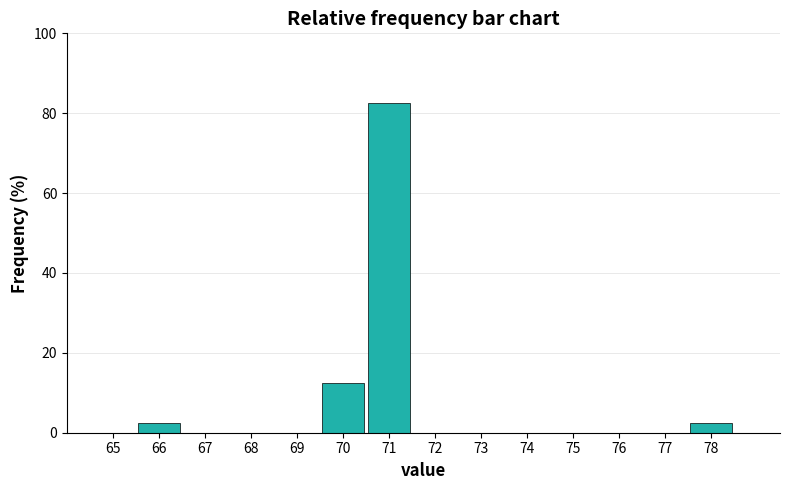

Which range on the x-axis has the tallest bar?

70.5 to 71.5